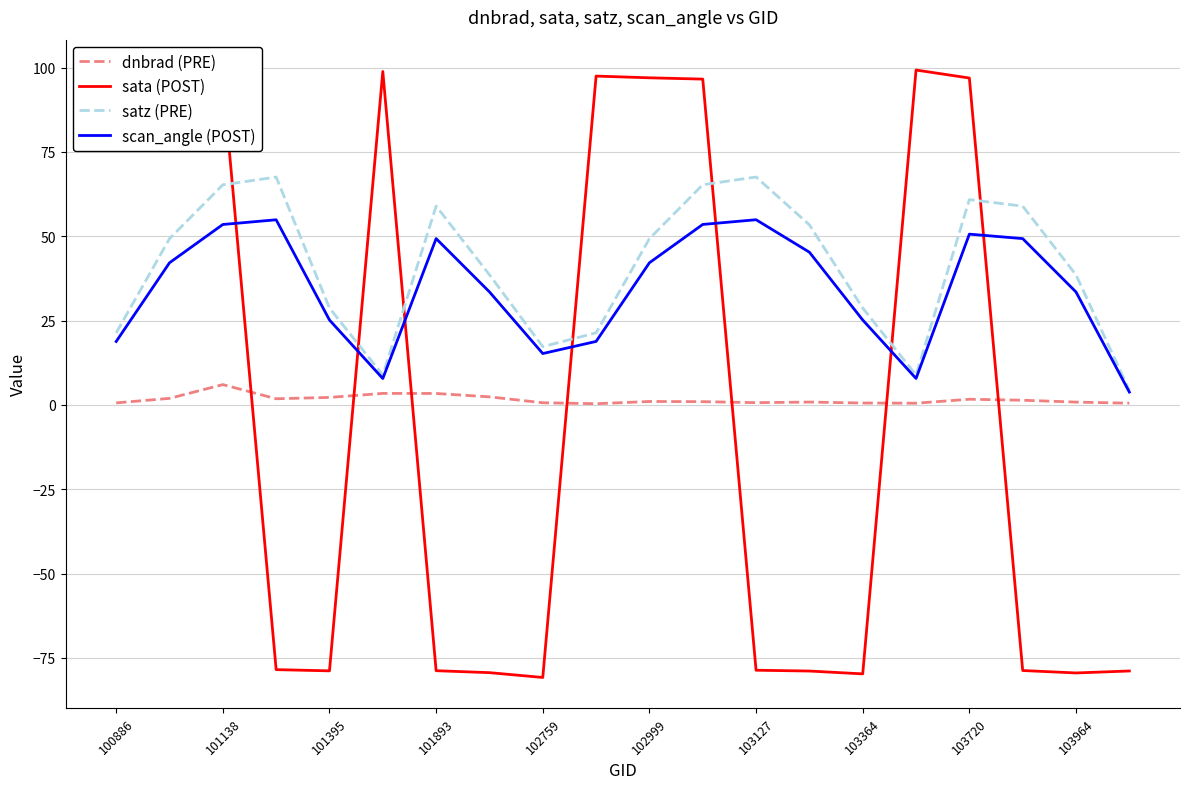

True or false: dnbrad (PRE) and satz (PRE) cross at least once.

False